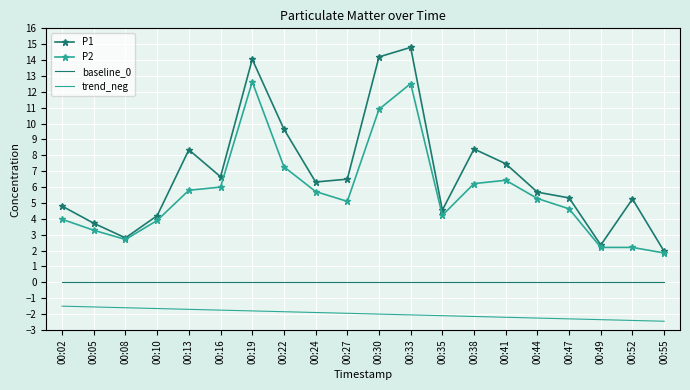

Which series has the largest range (max minus min)?

P1